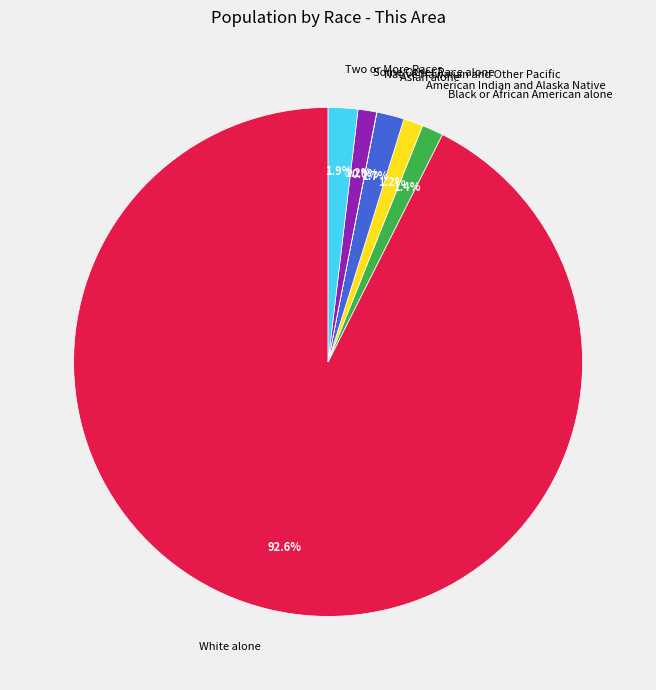

What is the largest slice in the pie chart?

White alone